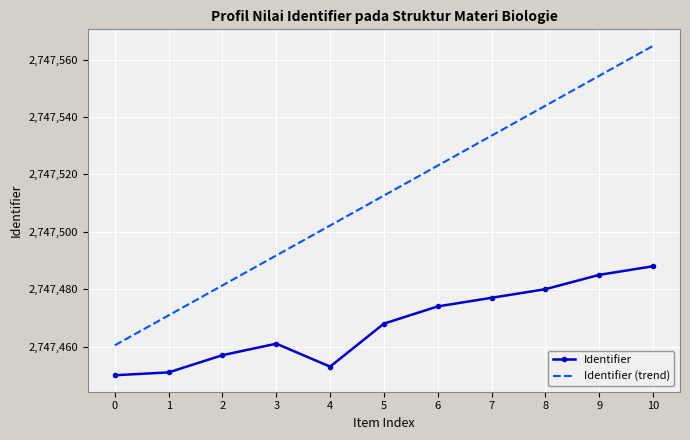

At which category is the sum across all series the highest?

10